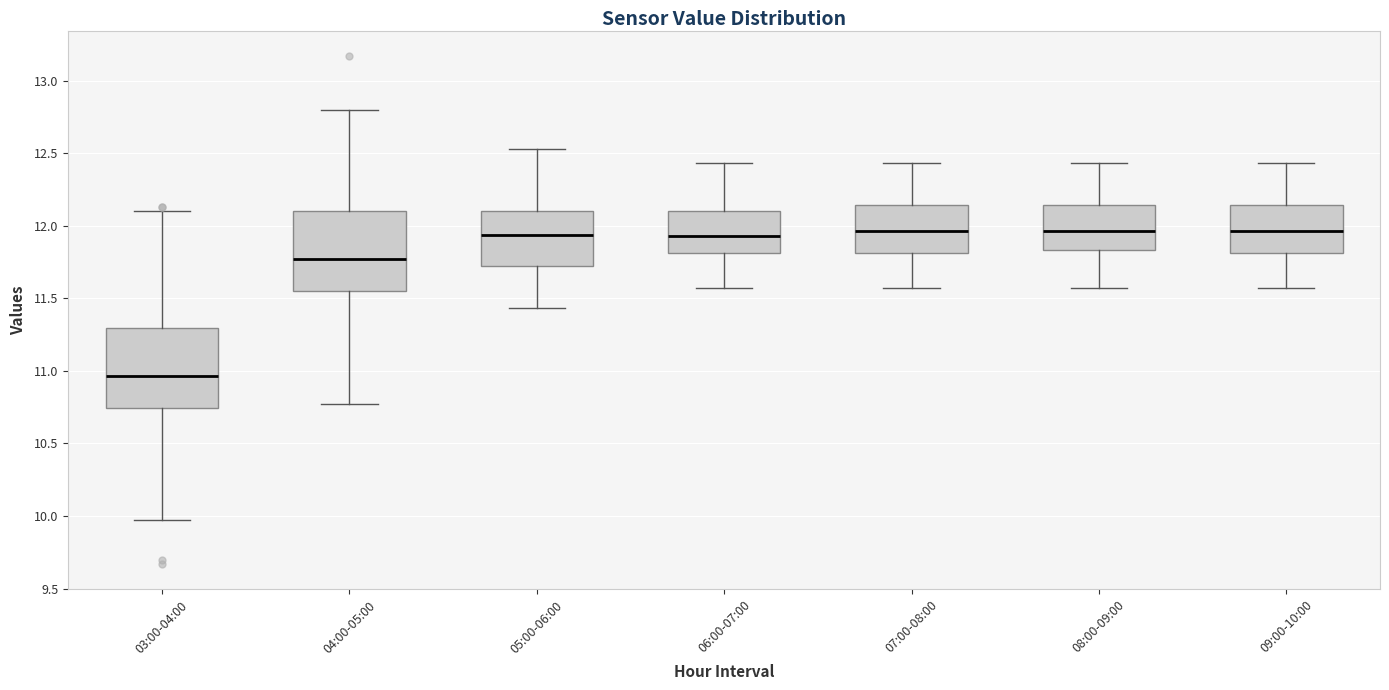

Which box has the lowest median line?

03:00-04:00